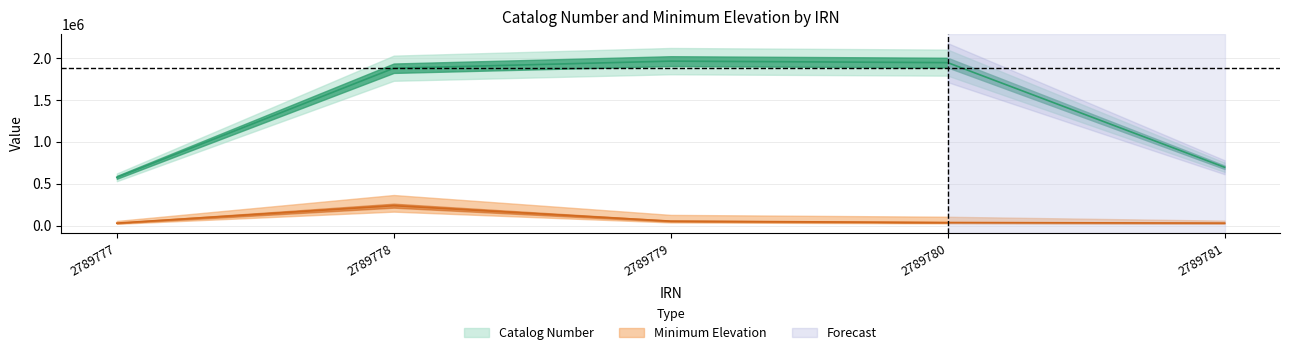

What is the sum of all Catalog Number values?

7064270.0